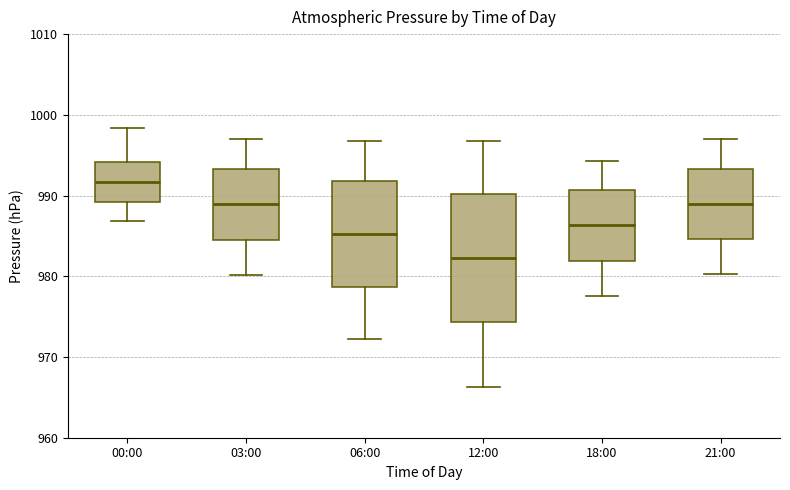

Reading left to right, transcribe this box plot: for each box, give where its median line is, the range the box spans, and where its two whiskers end, as read against the y-axis. The values are not printed on the chart, so give them approximately, as read against the axis.

00:00: median 992, box 989 to 994, whiskers 987 to 998
03:00: median 989, box 985 to 993, whiskers 980 to 997
06:00: median 985, box 979 to 992, whiskers 972 to 997
12:00: median 982, box 974 to 990, whiskers 966 to 997
18:00: median 986, box 982 to 991, whiskers 978 to 994
21:00: median 989, box 985 to 993, whiskers 980 to 997